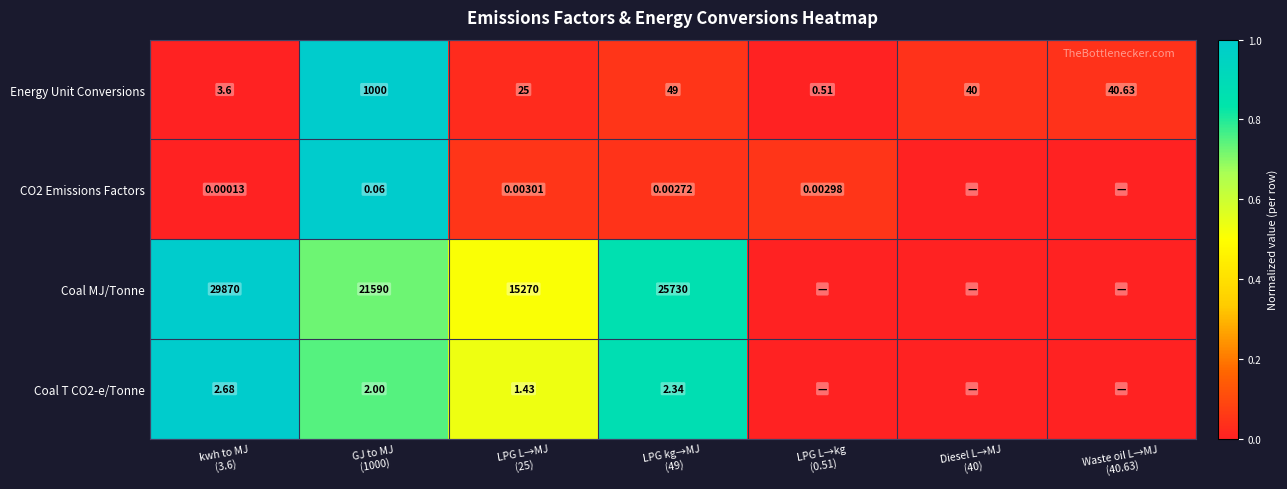

How many positive values does the CO2 Emissions Factors series have?

5